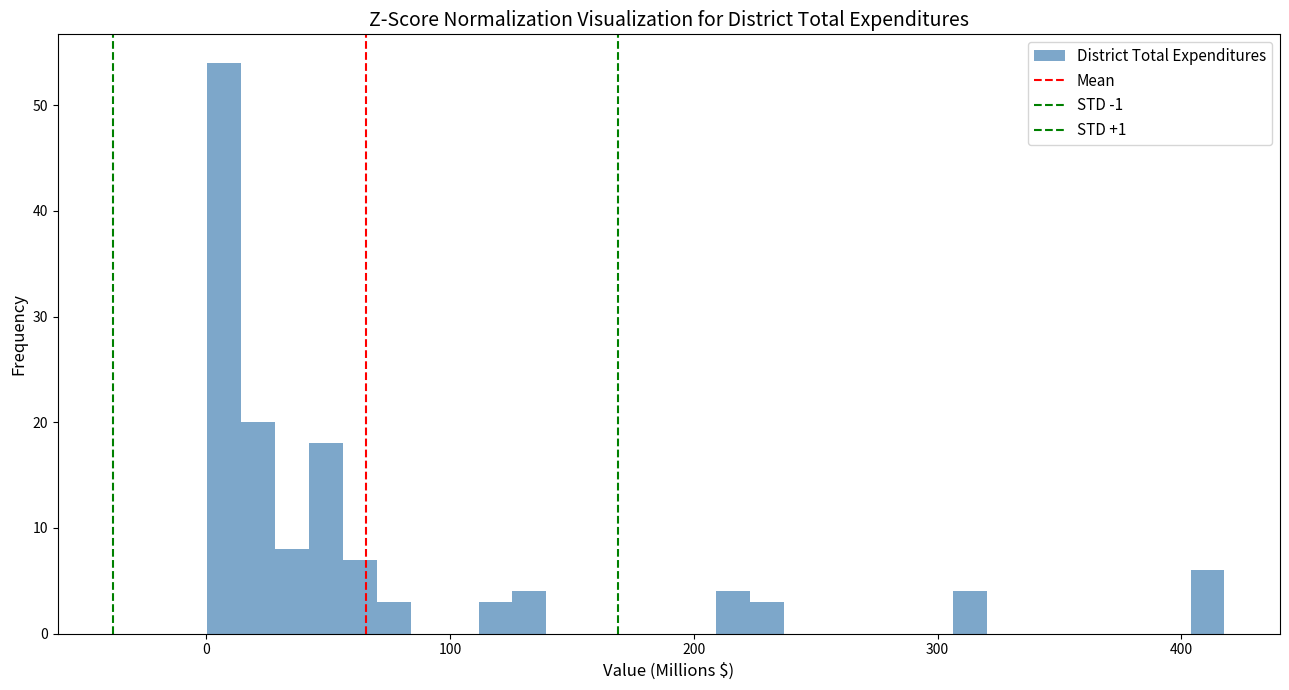

Read against the x-axis, roughly where is the centre of the tallest bar?

10